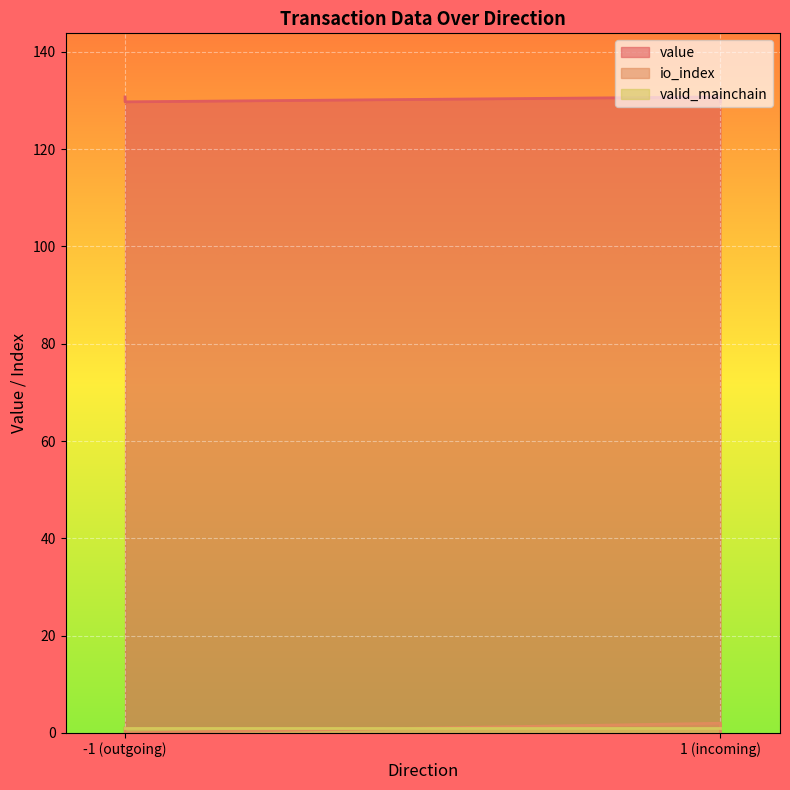

Is it true that io_index equals 2.0 at 1?

True